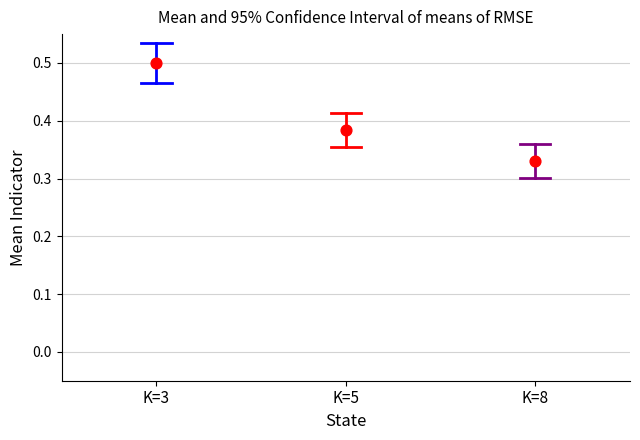

Which series has the largest total across all categories?

K=3